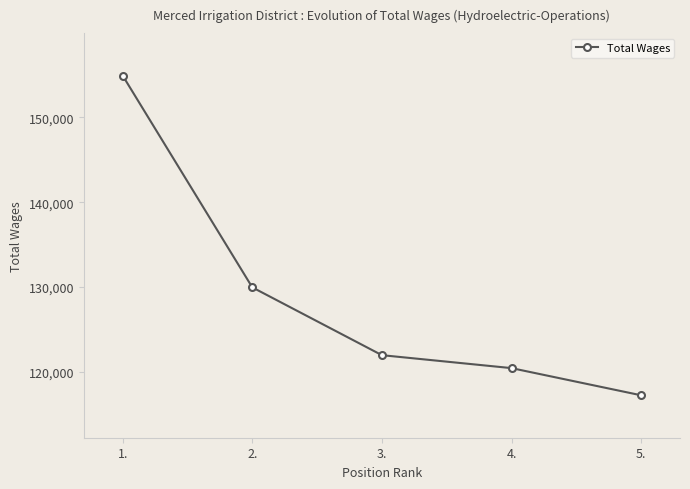

What is the difference between the maximum and second lowest values?

34472